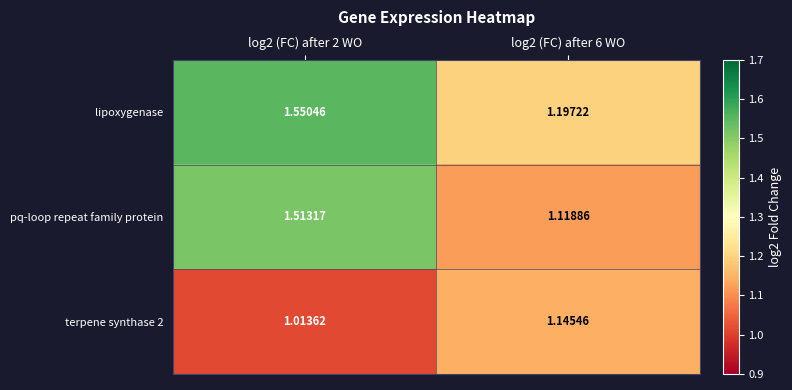

Between log2 (FC) after 2 WO and log2 (FC) after 6 WO, which series saw the biggest shift?

pq-loop repeat family protein